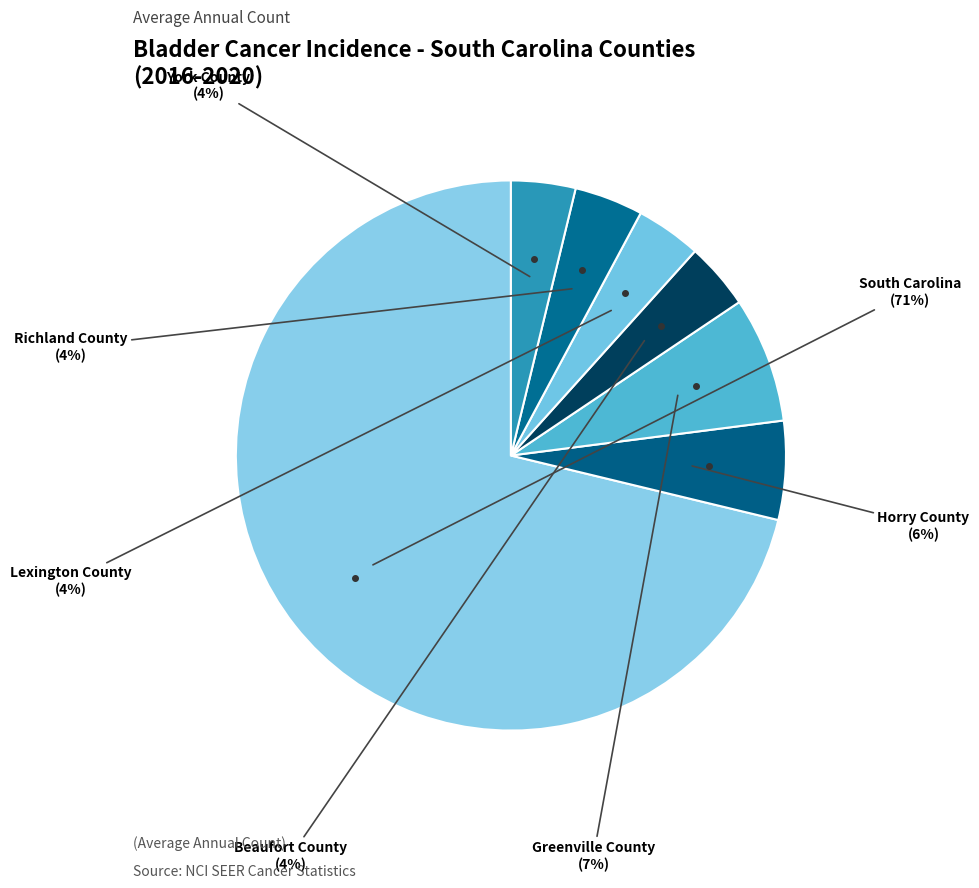

To the nearest percent, what is the combined percentage of Lexington County and Horry County?

10%